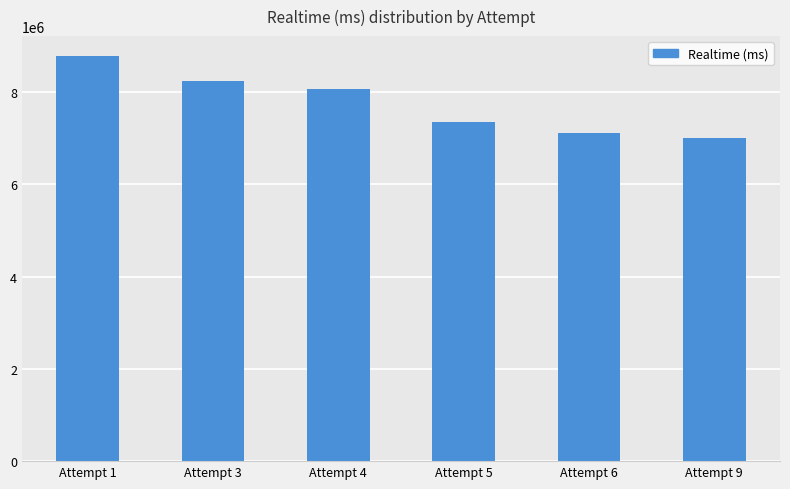

Does the chart contain any negative values?

No